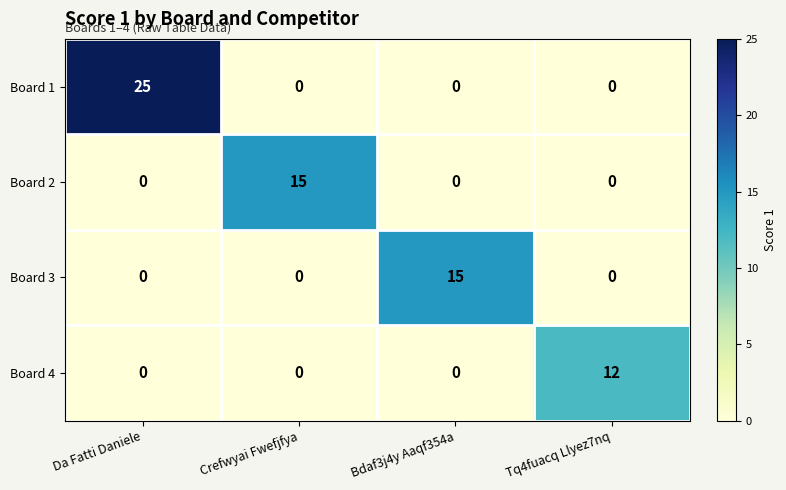

Between Bdaf3j4y Aaqf354a and Tq4fuacq Llyez7nq, which series saw the biggest shift?

Board 3